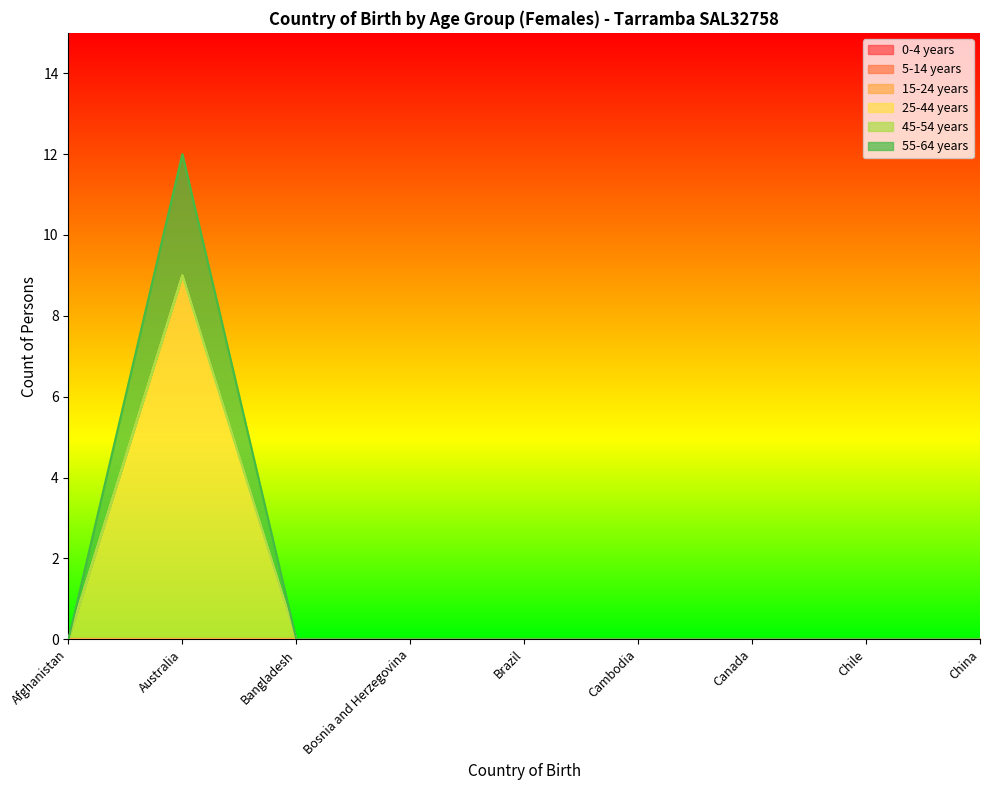

Reading right to left, extract all data points from this chart.

0-4 years: China=0	Chile=0	Canada=0	Cambodia=0	Brazil=0	Bosnia and Herzegovina=0	Bangladesh=0	Australia=0	Afghanistan=0
5-14 years: China=0	Chile=0	Canada=0	Cambodia=0	Brazil=0	Bosnia and Herzegovina=0	Bangladesh=0	Australia=0	Afghanistan=0
15-24 years: China=0	Chile=0	Canada=0	Cambodia=0	Brazil=0	Bosnia and Herzegovina=0	Bangladesh=0	Australia=0	Afghanistan=0
25-44 years: China=0	Chile=0	Canada=0	Cambodia=0	Brazil=0	Bosnia and Herzegovina=0	Bangladesh=0	Australia=9	Afghanistan=0
45-54 years: China=0	Chile=0	Canada=0	Cambodia=0	Brazil=0	Bosnia and Herzegovina=0	Bangladesh=0	Australia=0	Afghanistan=0
55-64 years: China=0	Chile=0	Canada=0	Cambodia=0	Brazil=0	Bosnia and Herzegovina=0	Bangladesh=0	Australia=3	Afghanistan=0